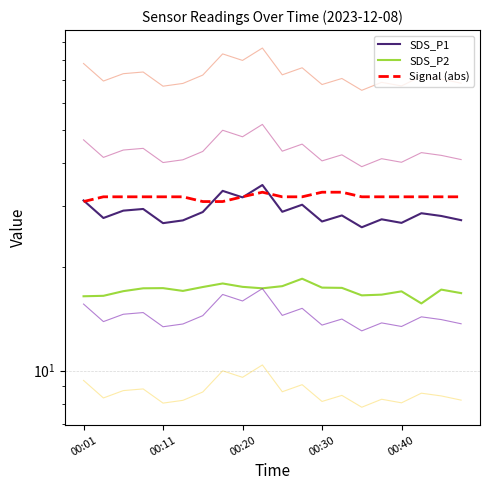

What is the minimum value for SDS_P2?

15.7